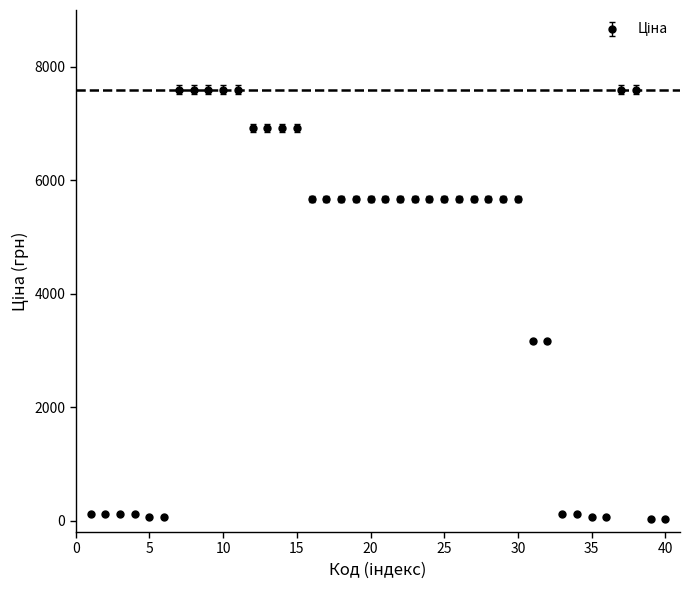

What is the greatest value displayed?

7596.5